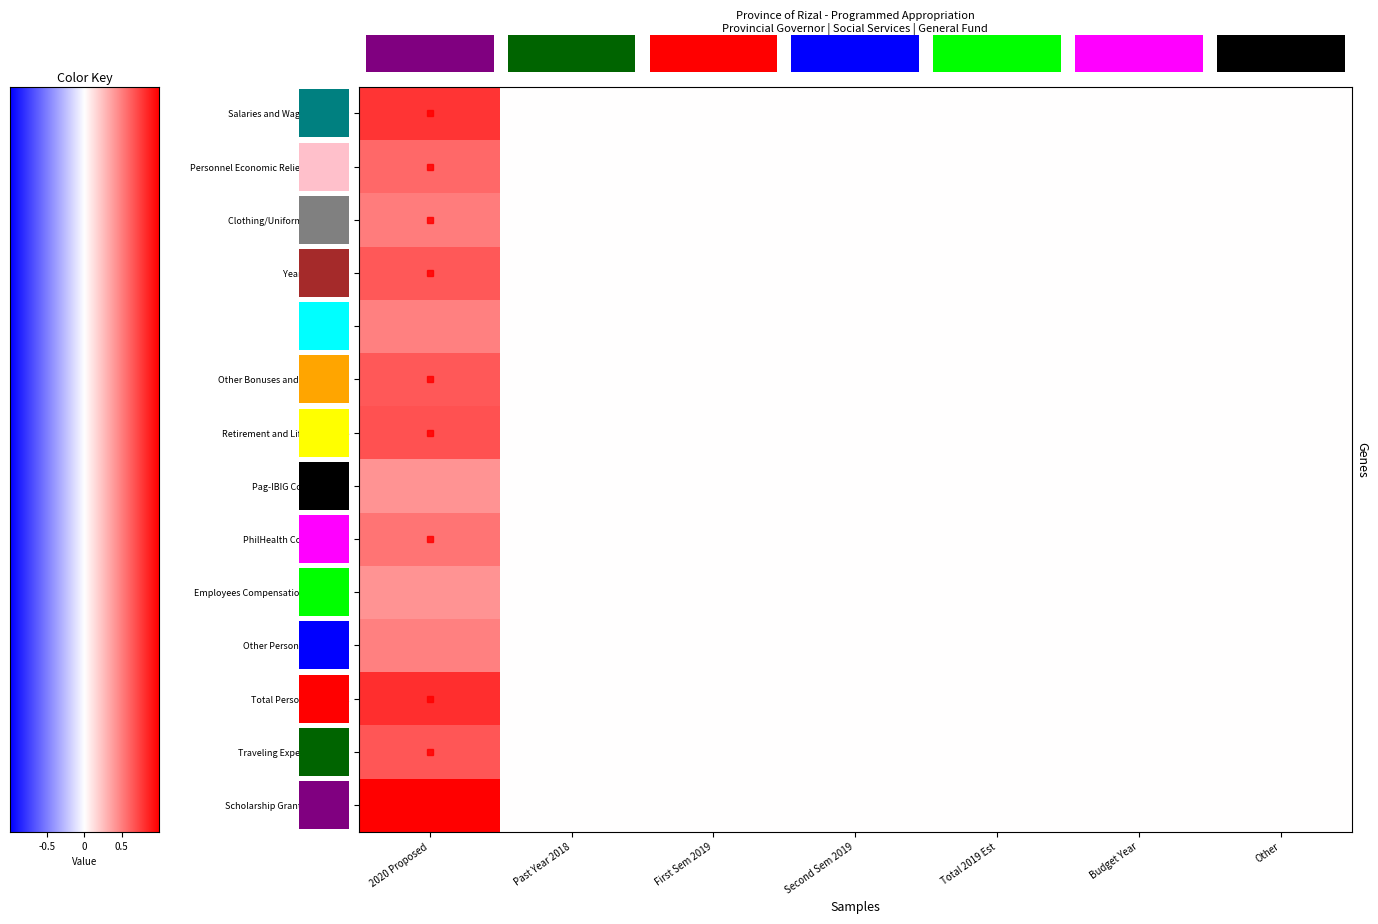

Between 0 and 6, which series saw the biggest shift?

Salaries and Wages - Regular